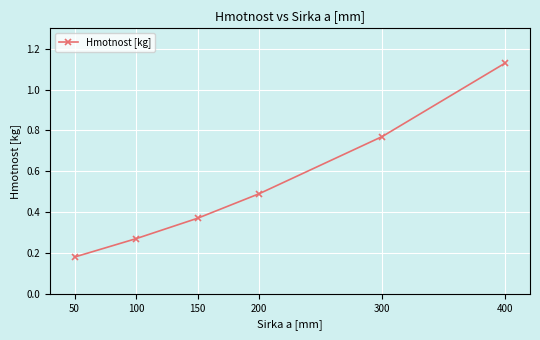

Does the chart have visible grid lines?

Yes